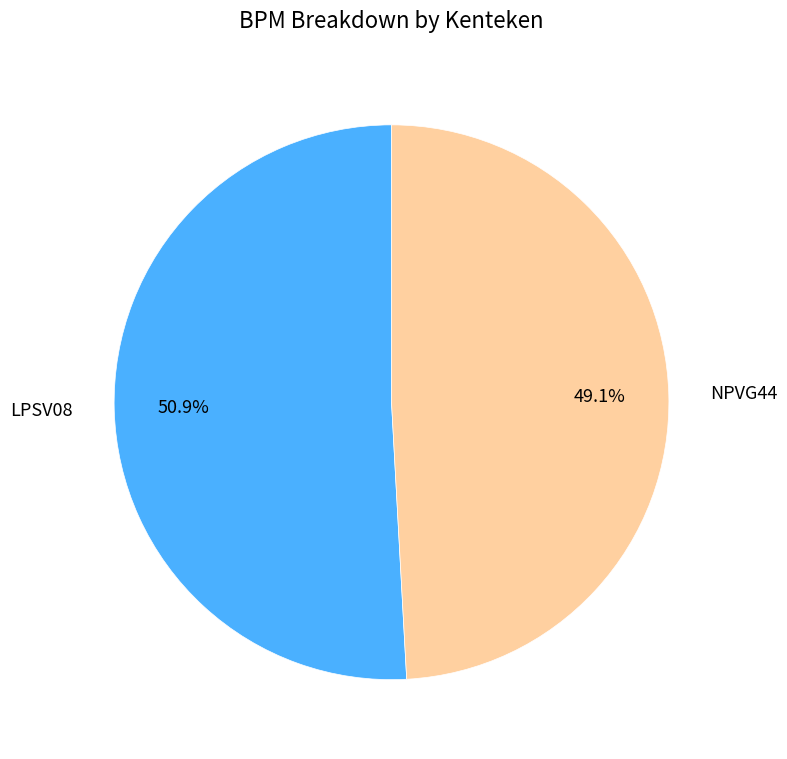

True or false: NPVG44 accounts for 49% of the total.

True